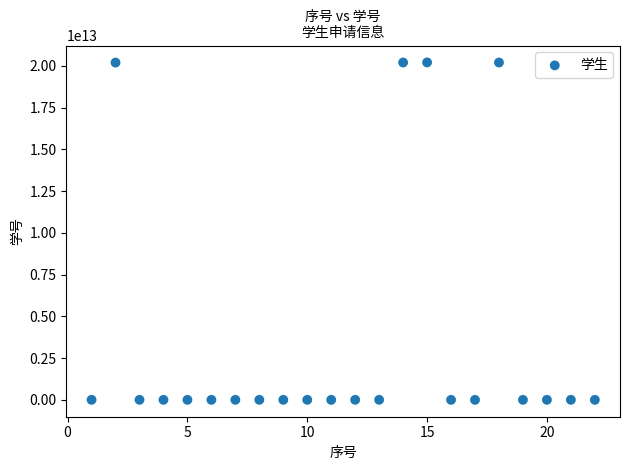

What is the range of X values (max minus min)?

21